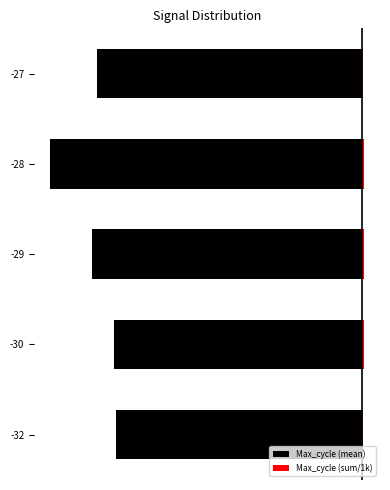

At how many categories does at least one series exceed -1235?

5